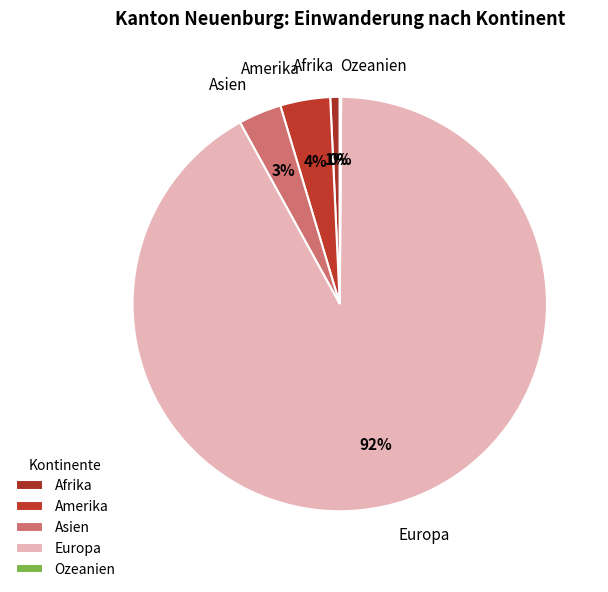

Which category has the biggest portion of the pie?

Europa